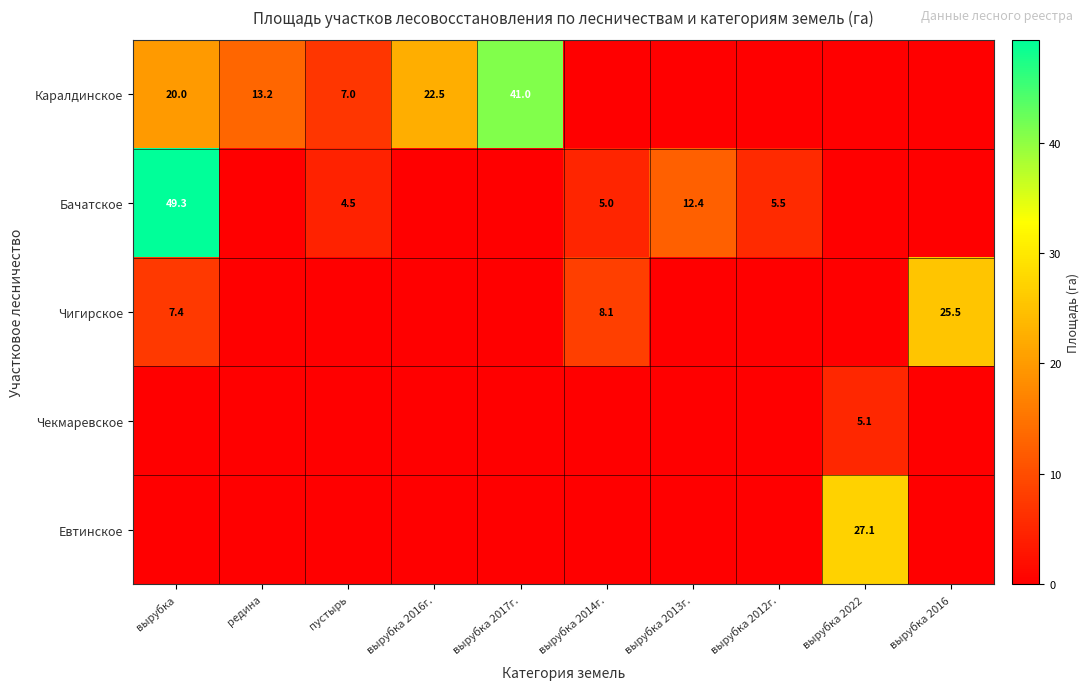

True or false: Каралдинское has a value of 67.0 at вырубка 2017г..

False